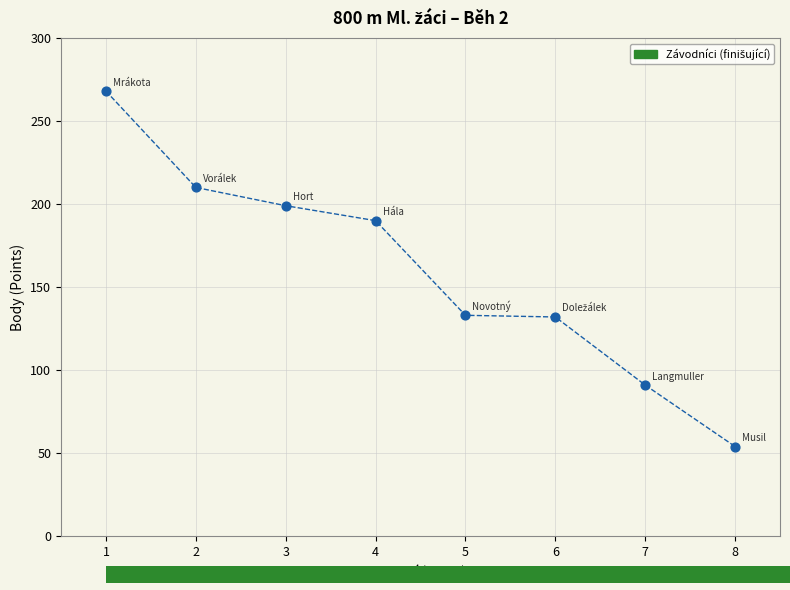

What is the range of X values (max minus min)?

7